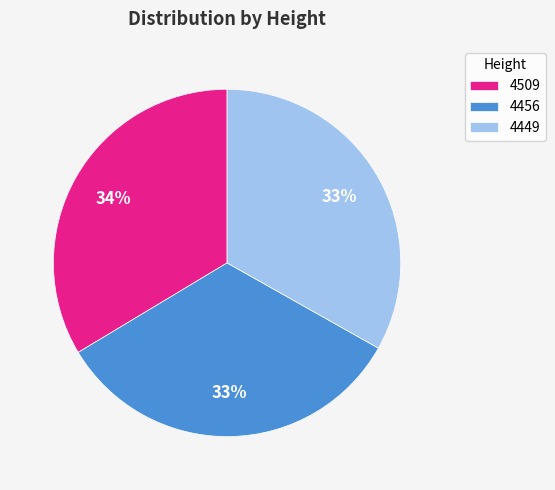

Do 4509 and 4456 together represent more than half of the pie?

Yes